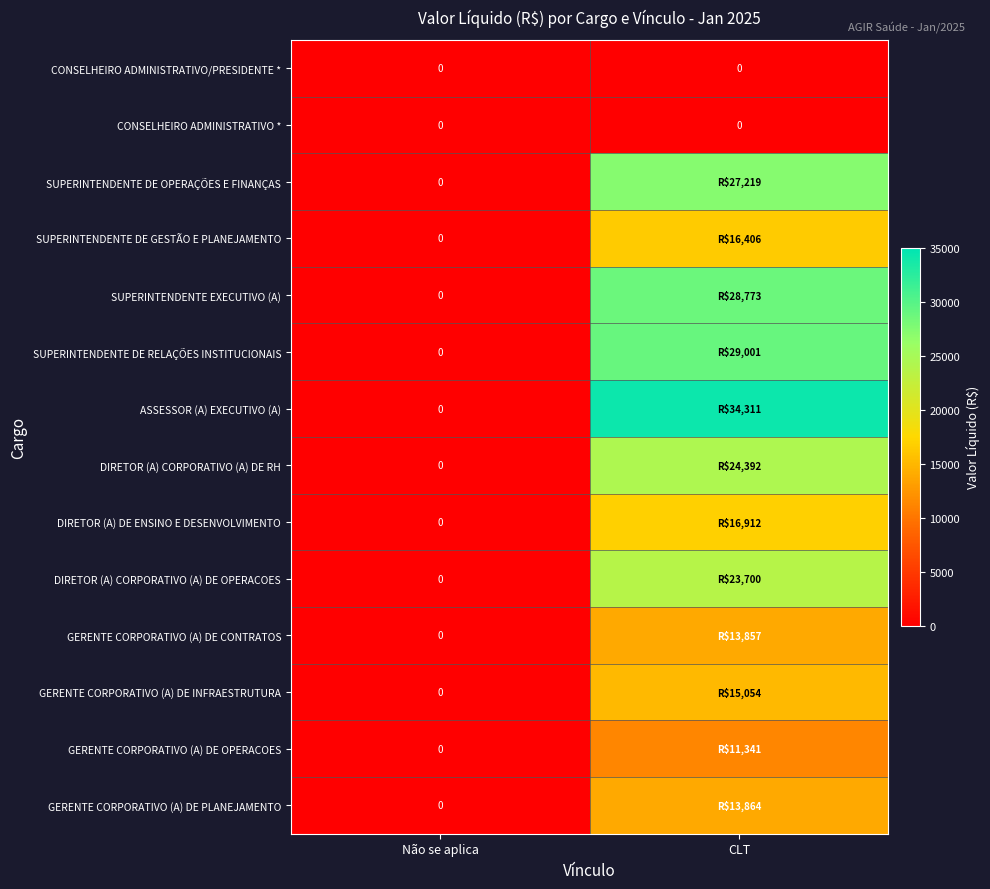

Between Não se aplica and CLT, which is larger?

Não se aplica